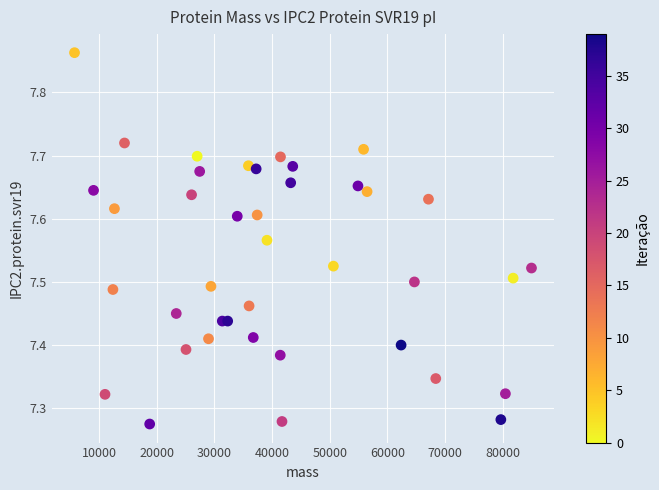

What is the range of X values (max minus min)?

79294.8